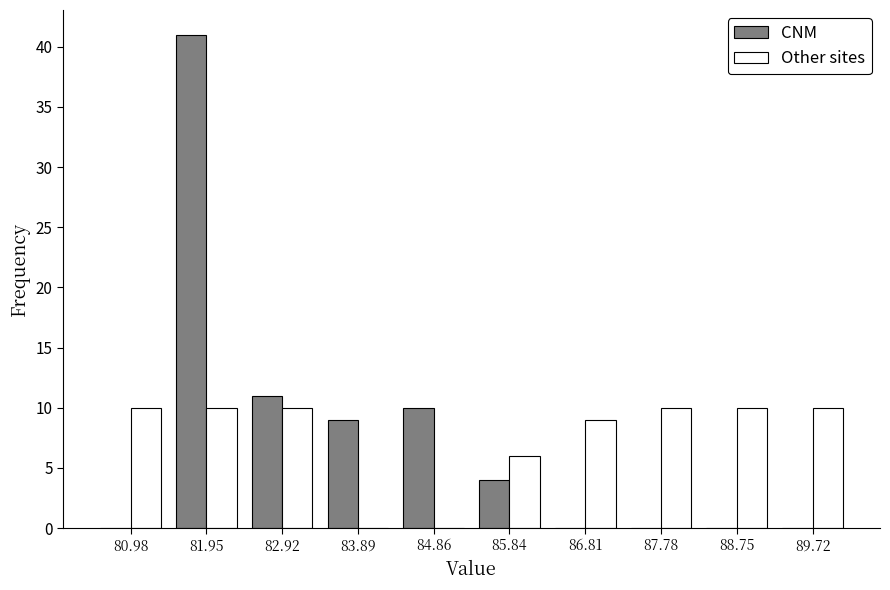

In the CNM series, which range on the x-axis has the tallest bar?

81.47 to 82.44